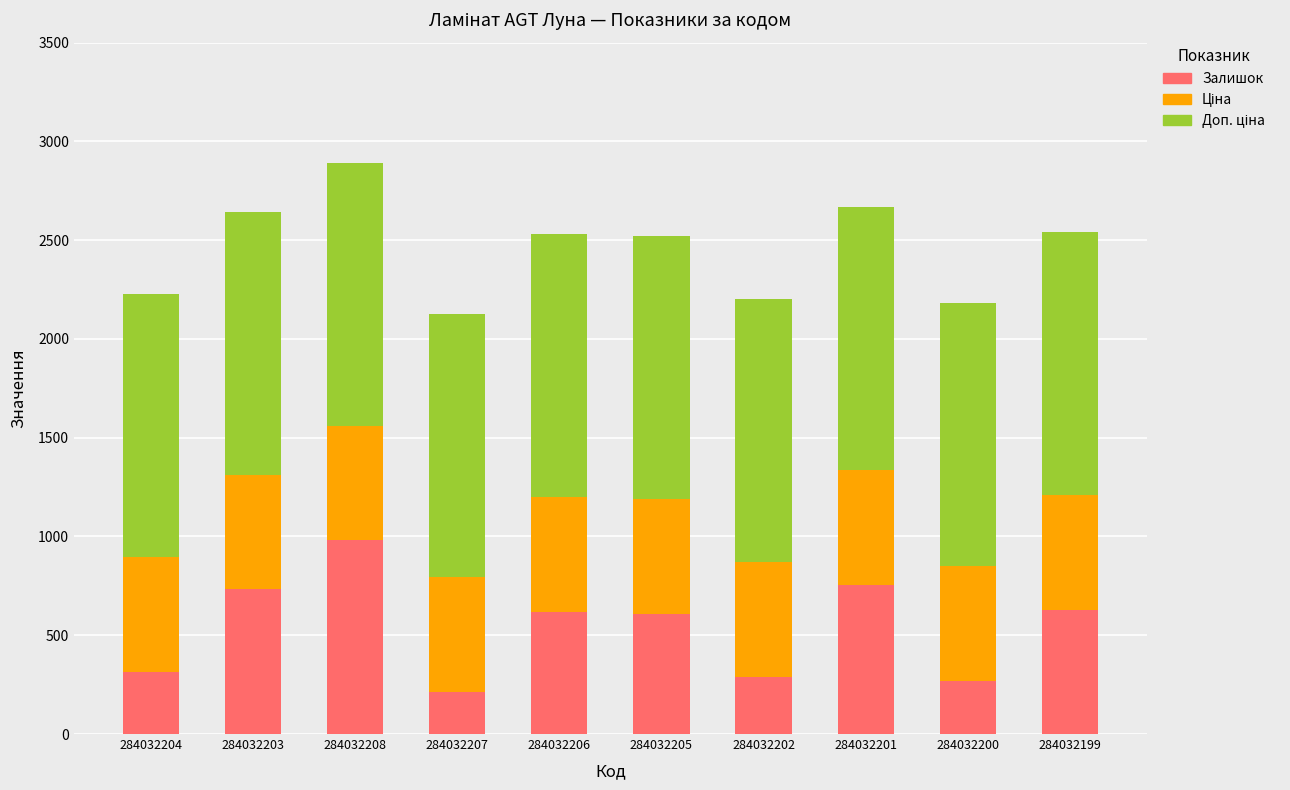

True or false: Залишок has a value of 464.1 at 284032200.

False